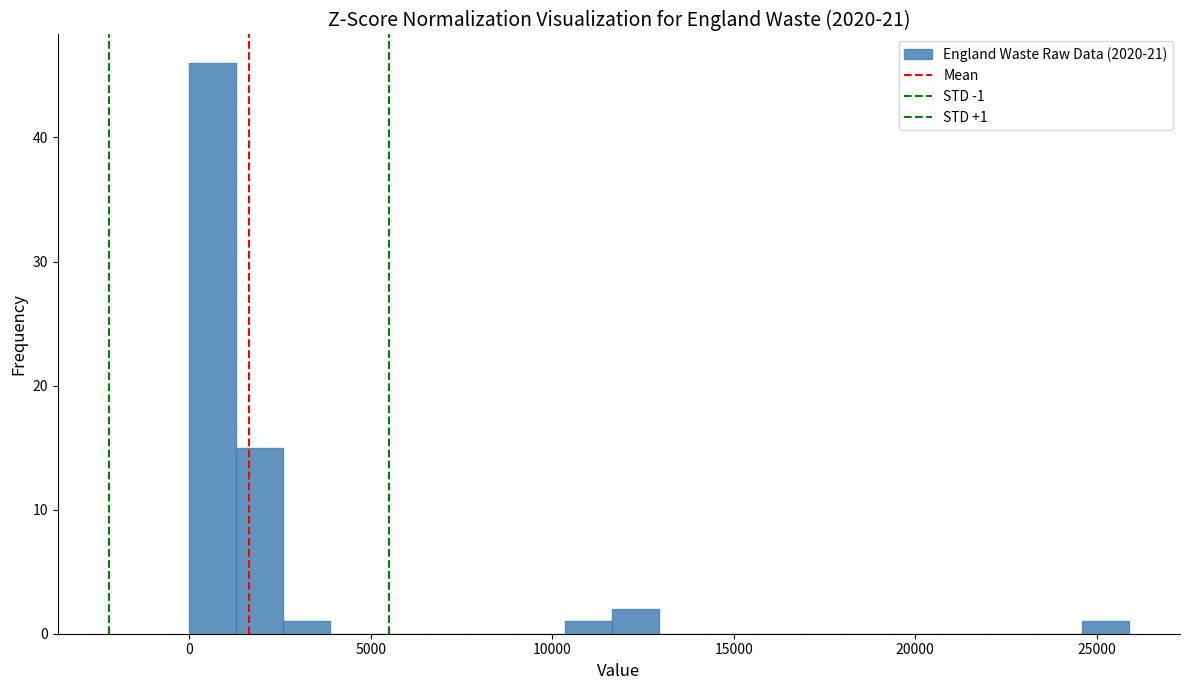

Around what value on the x-axis is the tallest bar? Give the approximate position of its centre, as read against the axis.

500